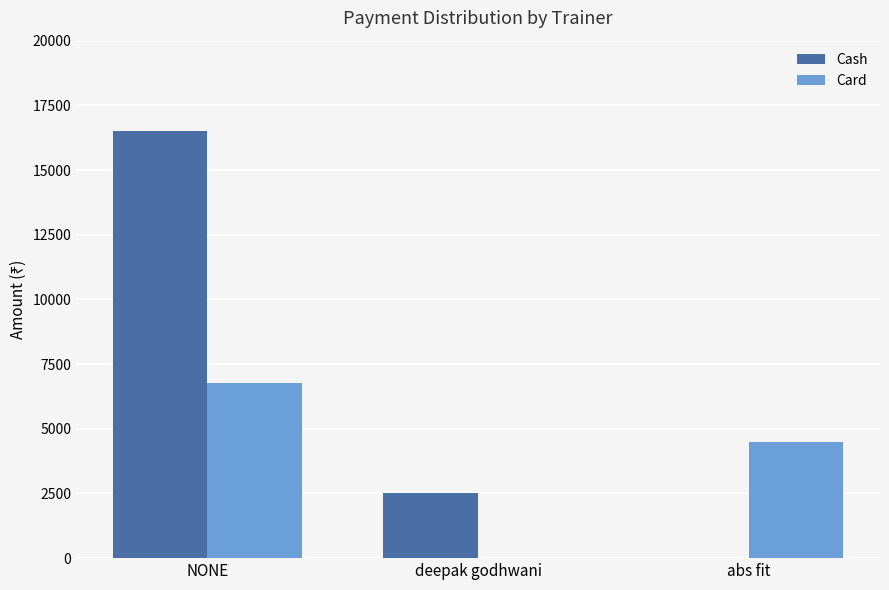

At which label is Card closest to 3375?

abs fit